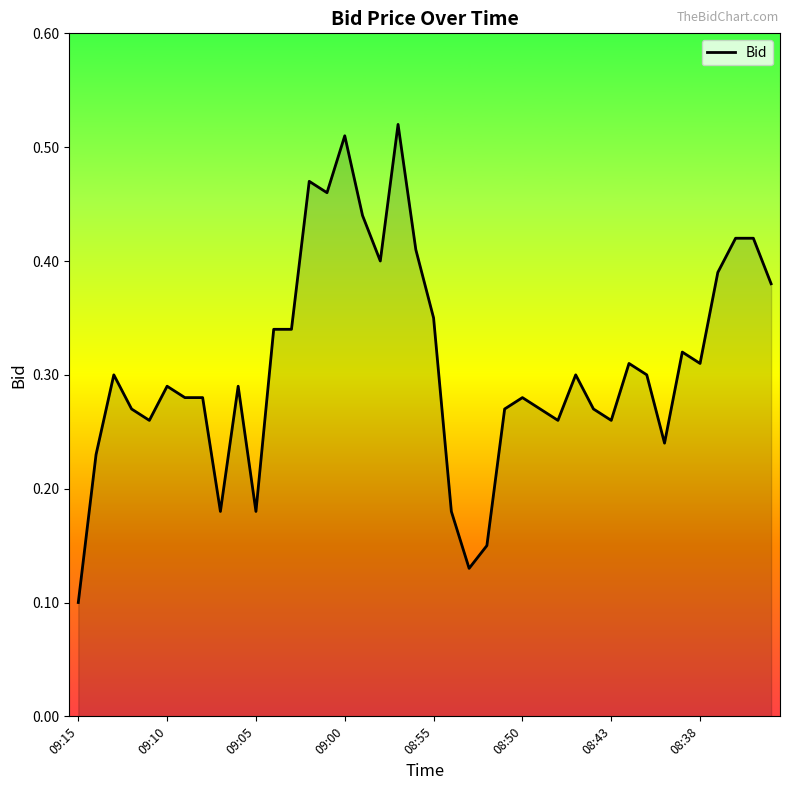

Reading right to left, list all the values displayed in this chart.

0.4	0.4	0.4	0.4	0.3	0.3	0.2	0.3	0.3	0.3	0.3	0.3	0.3	0.3	0.3	0.3	0.1	0.1	0.2	0.3	0.4	0.5	0.4	0.4	0.5	0.5	0.5	0.3	0.3	0.2	0.3	0.2	0.3	0.3	0.3	0.3	0.3	0.3	0.2	0.1